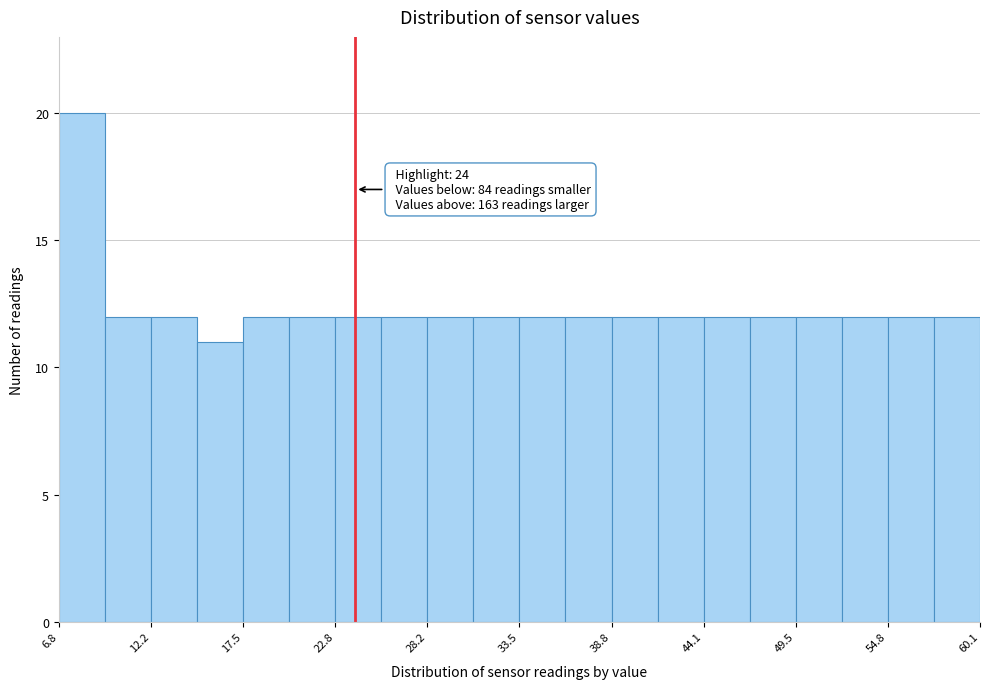

Read against the x-axis, roughly where is the centre of the tallest bar?

8